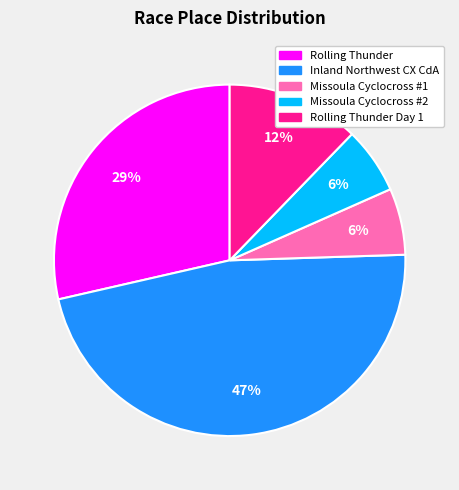

To the nearest percent, what is the difference between the largest and smallest slice percentages?

41%